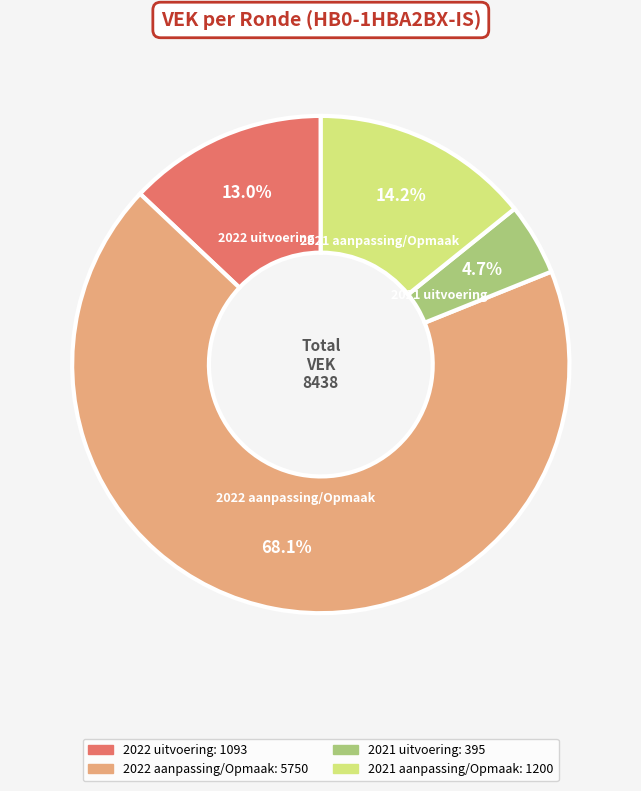

Approximately how many times larger is the value at 2021 uitvoering compared to 2021 aanpassing/Opmaak?

0.3